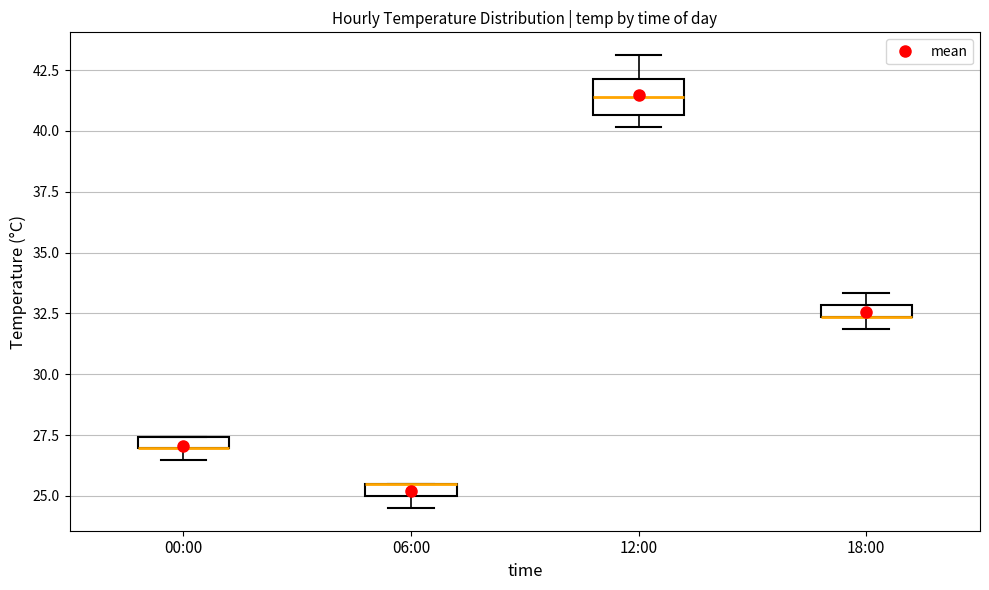

Comparing the boxes themselves (not the whiskers), which one is the tallest?

12:00